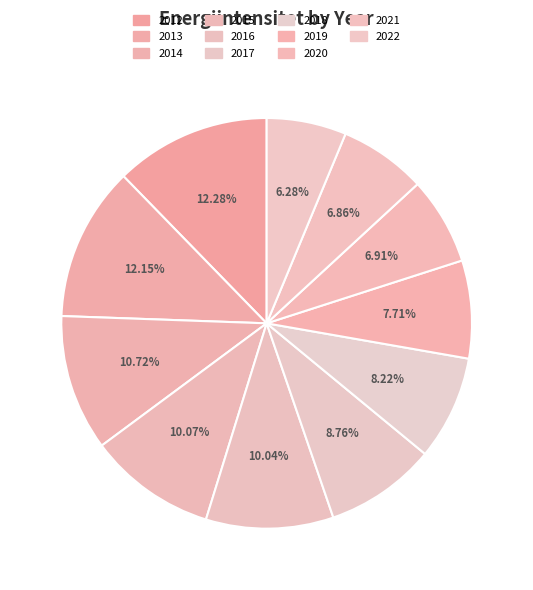

Between 2019 and 2012, which is larger?

2012